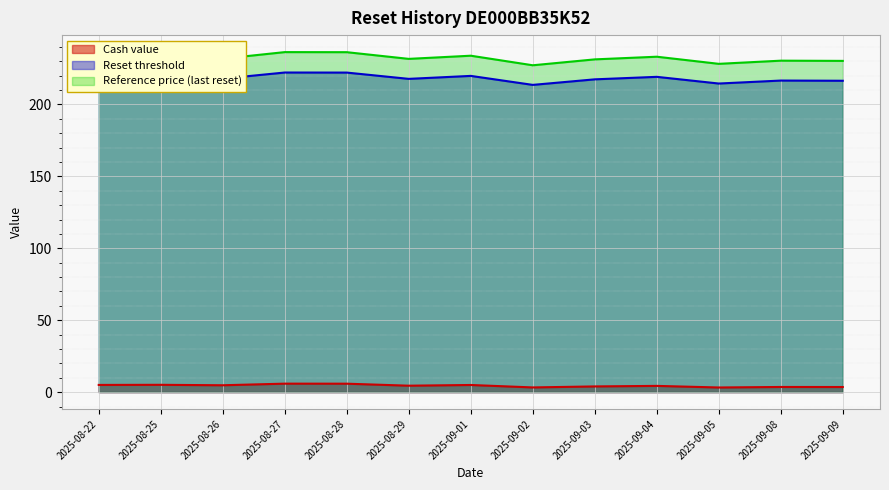

True or false: Reset threshold and Reference price (last reset) intersect in this chart.

False